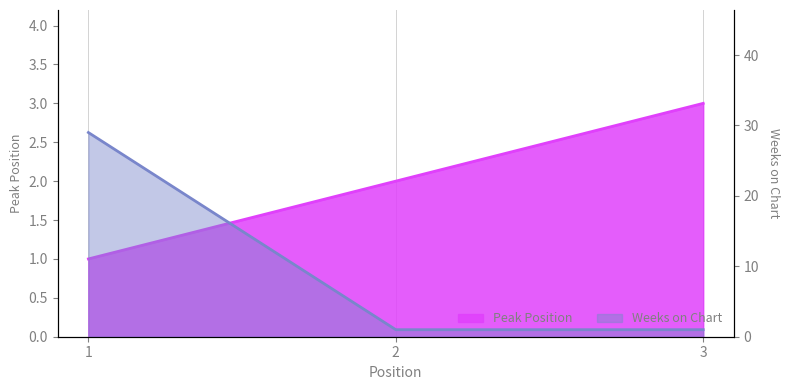

List the series in order of their overall mean, lowest first.

Peak Position, Weeks on Chart